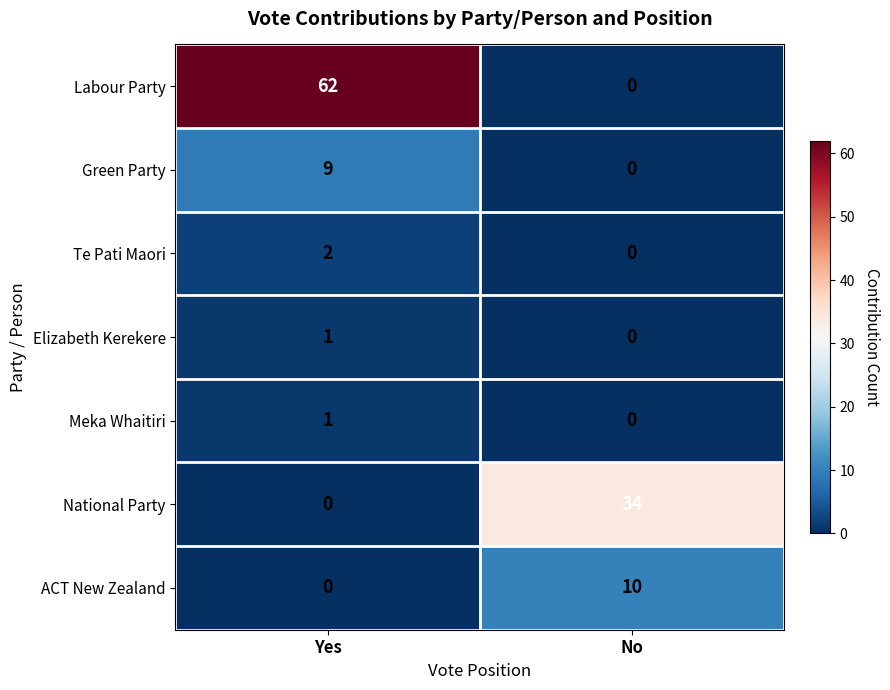

What is the spread (max minus min) of values at No?

34